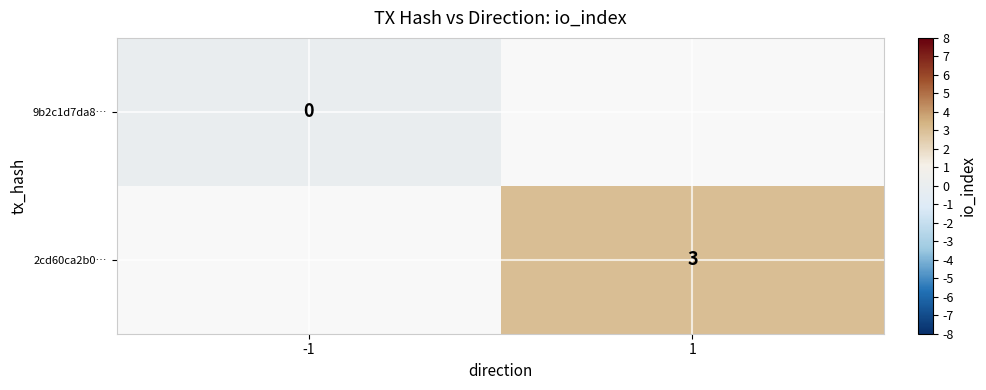

At which category does the chart reach its peak across all series?

1